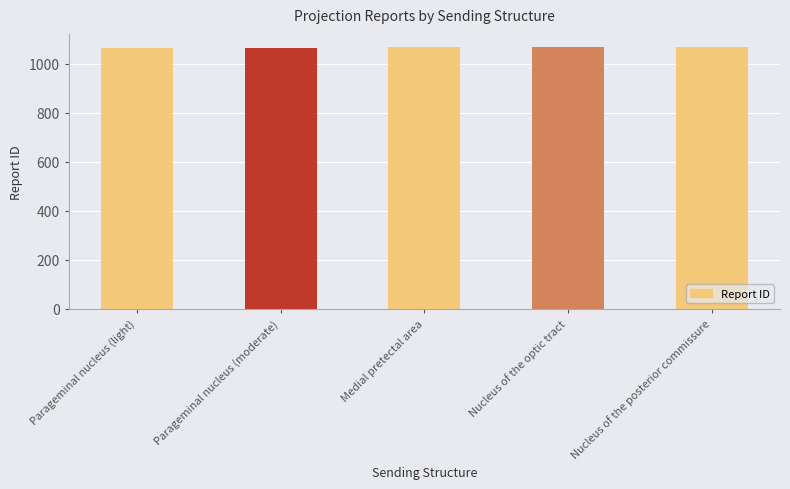

What is the label of the 5th bar from the right?

Parageminal nucleus (light)